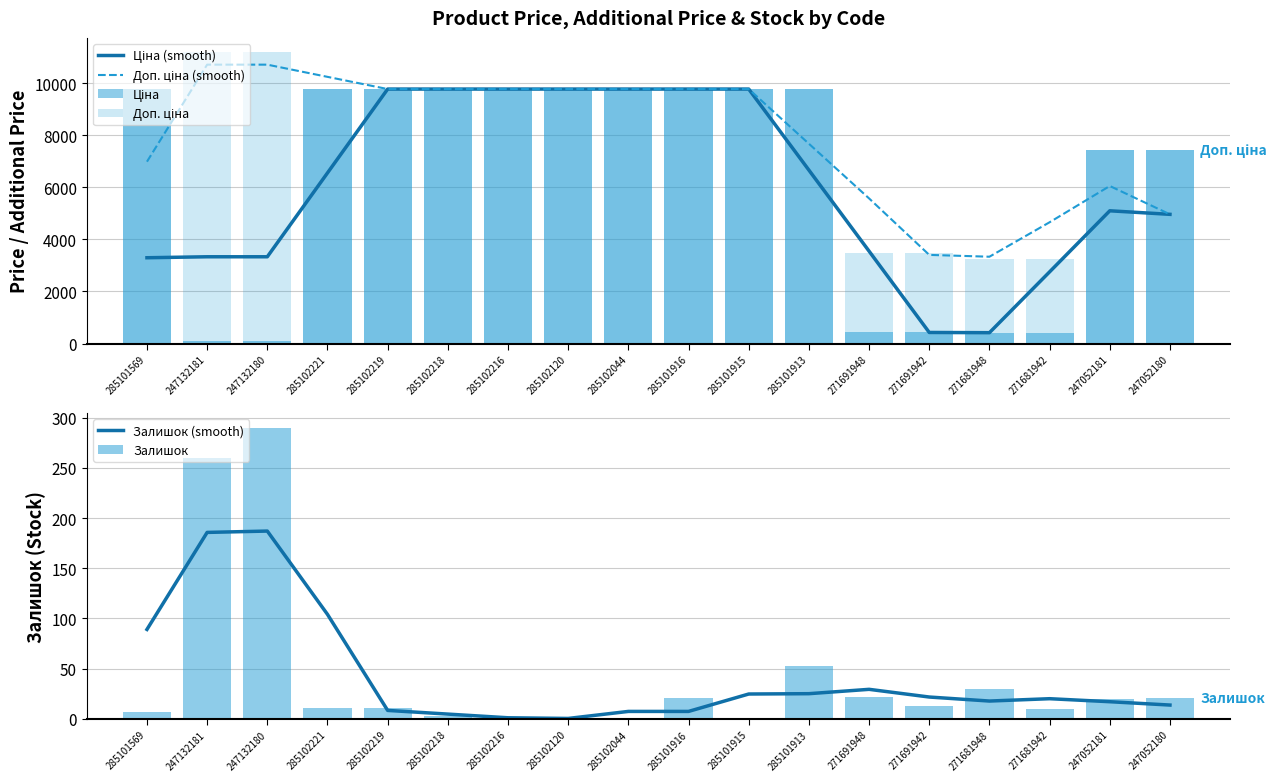

What is the label of the 2nd bar from the right?

247052181